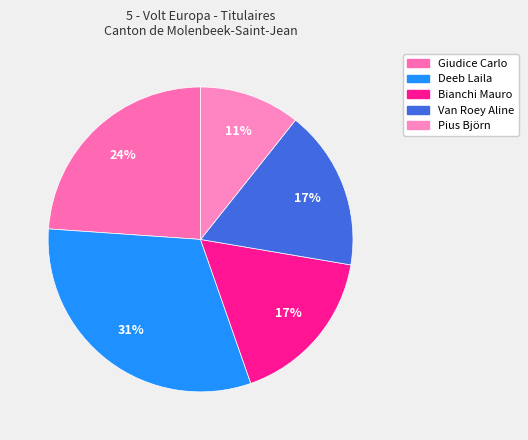

Which slice is the smallest?

Pius Björn